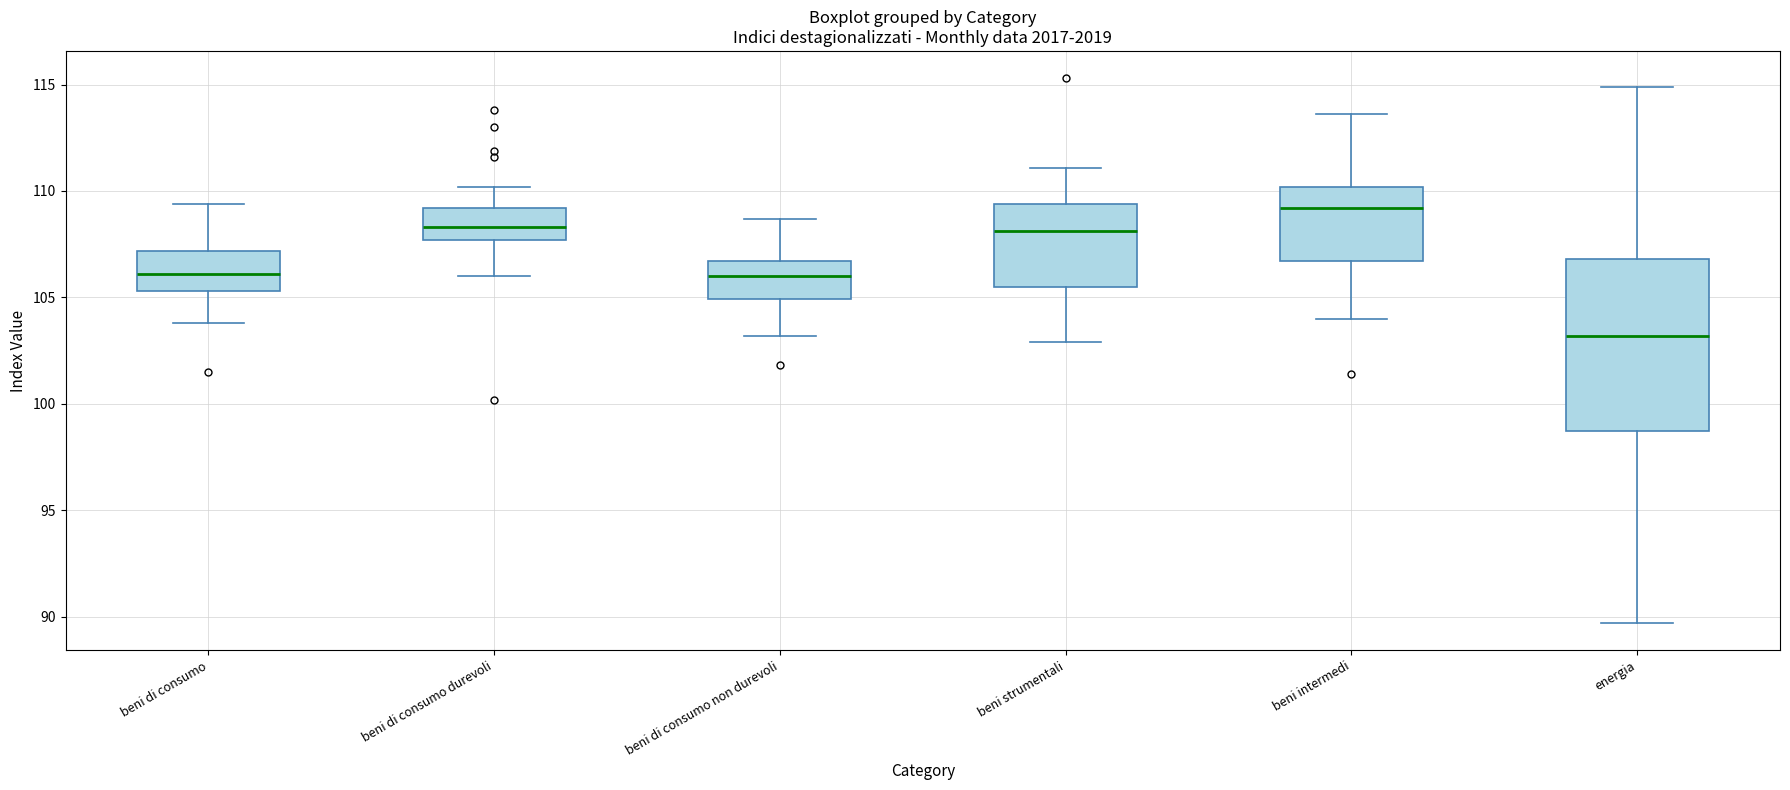

Reading left to right, read every box against the y-axis: the position of its median line, the range the box covers, and the ends of its whiskers. The values are not printed on the chart, so give them approximately, as read against the axis.

beni di consumo: median 106.0, box 105.5 to 107.0, whiskers 104.0 to 109.5
beni di consumo durevoli: median 108.5, box 107.5 to 109.0, whiskers 106.0 to 110.0
beni di consumo non durevoli: median 106.0, box 105.0 to 106.5, whiskers 103.0 to 108.5
beni strumentali: median 108.0, box 105.5 to 109.5, whiskers 103.0 to 111.0
beni intermedi: median 109.0, box 106.5 to 110.0, whiskers 104.0 to 113.5
energia: median 103.0, box 98.5 to 107.0, whiskers 89.5 to 115.0